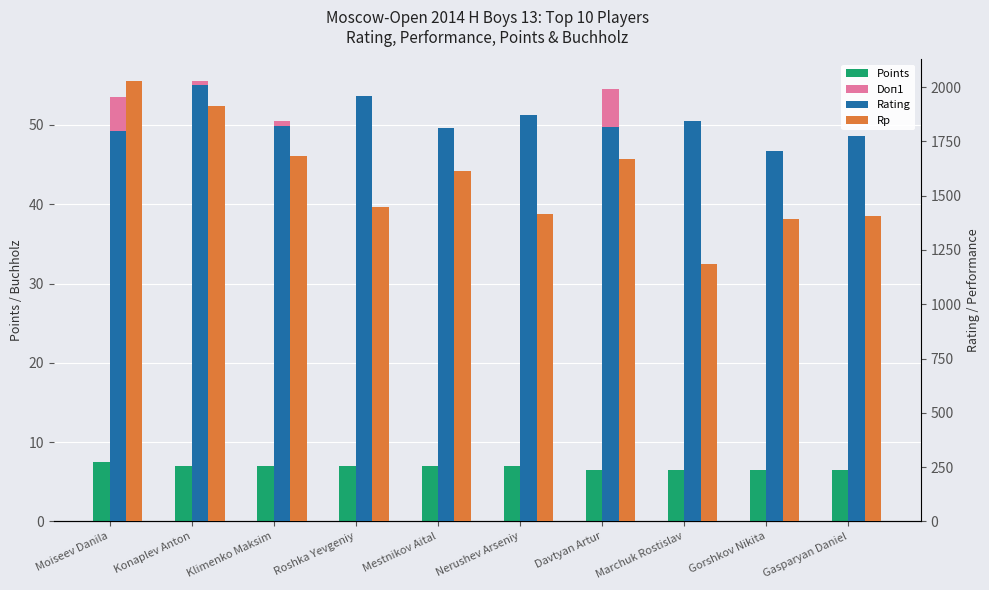

Where is Doп1 nearest to the value 49?

Roshka Yevgeniy